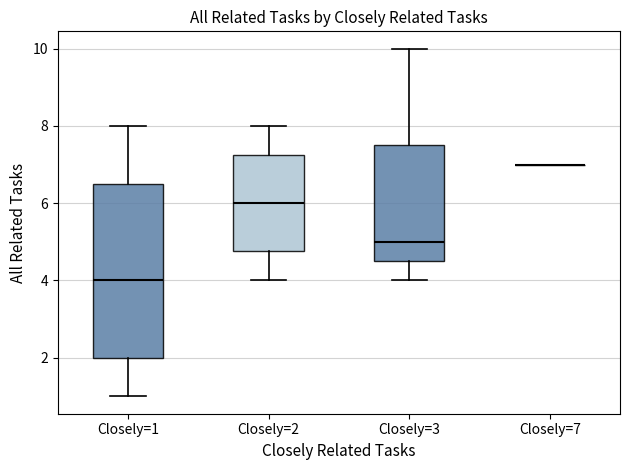

Comparing the boxes themselves (not the whiskers), which one is the tallest?

Closely=1